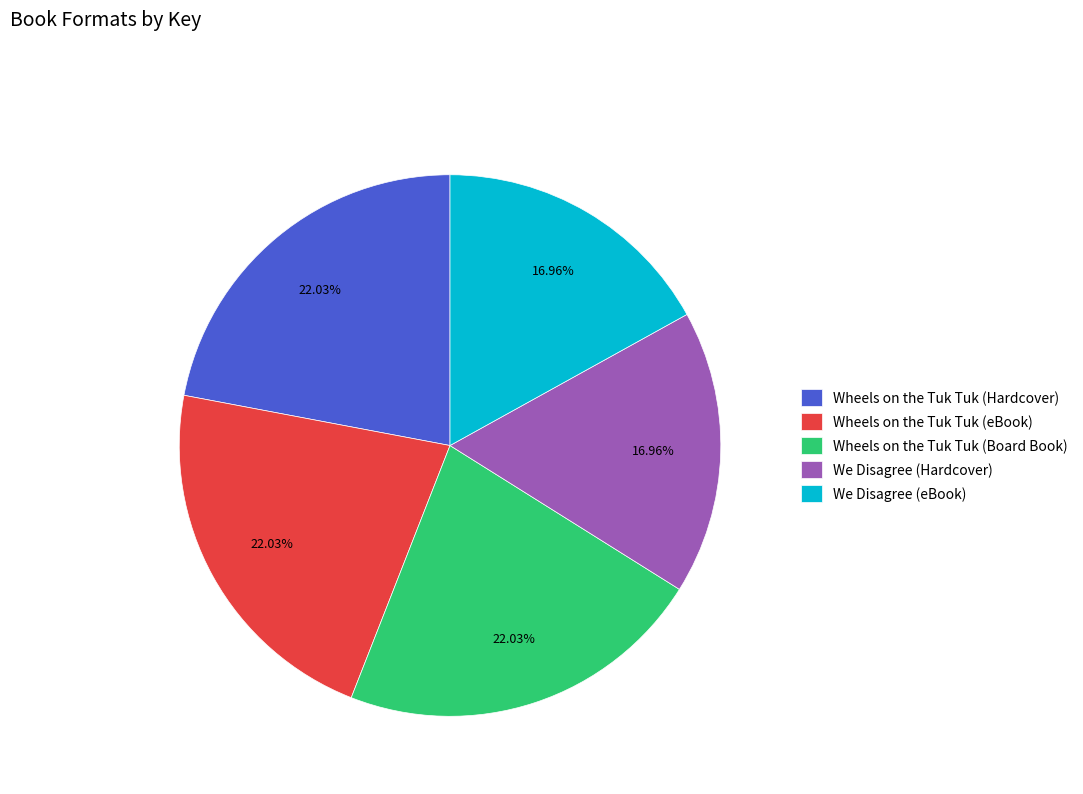

What percentage is NOT represented by We Disagree (Hardcover)?

83.0%